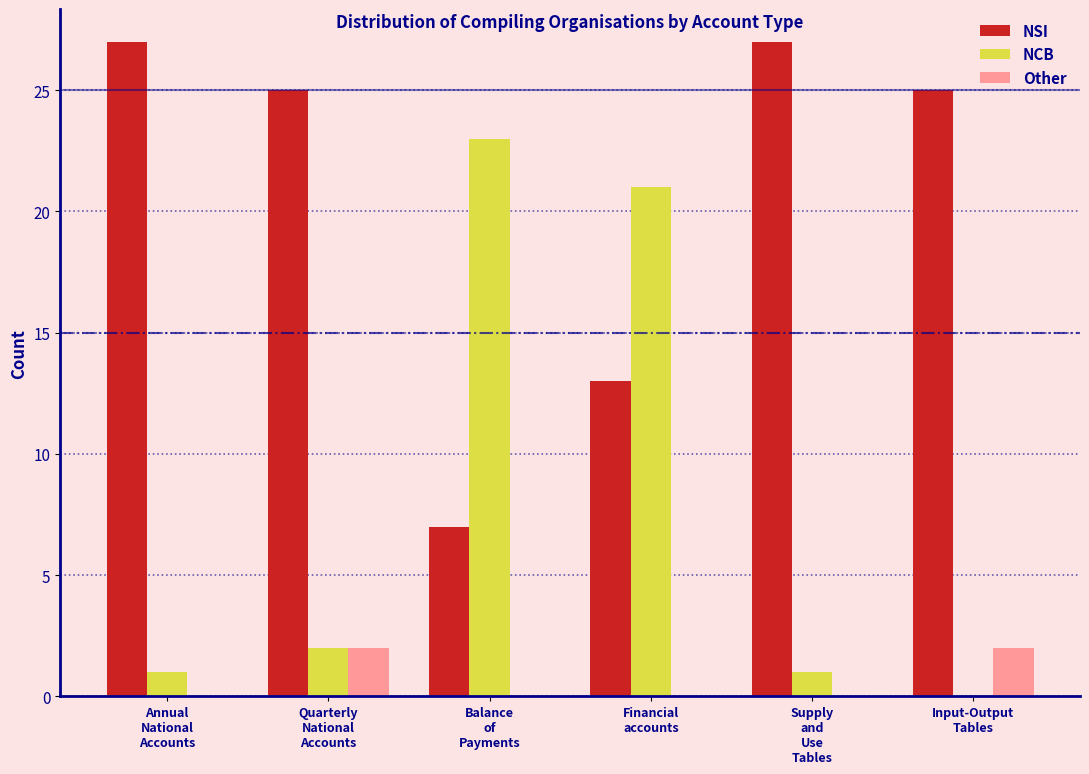

What is the greatest value displayed?

27